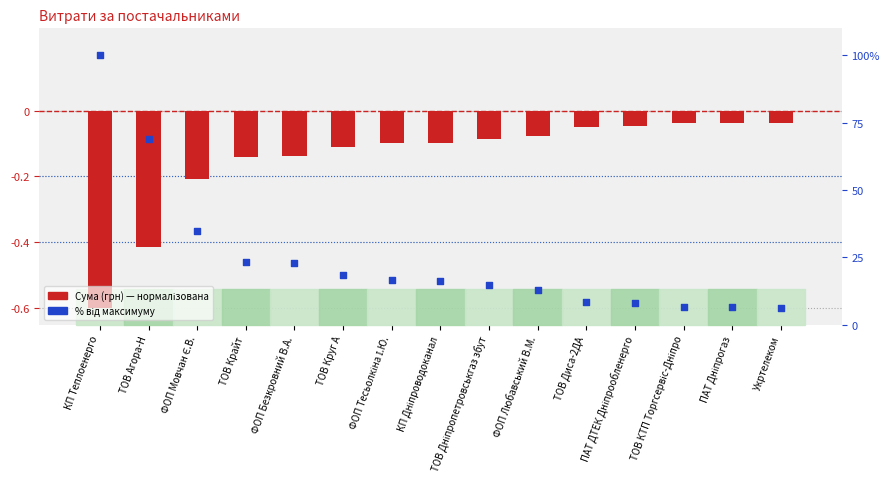

Which series has the largest total across all categories?

% від макс.